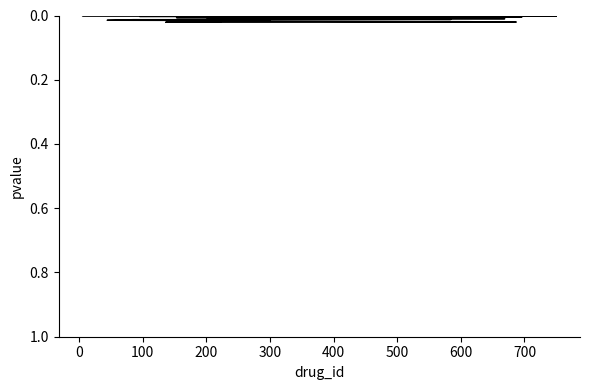

How many lines are shown in the chart?

1